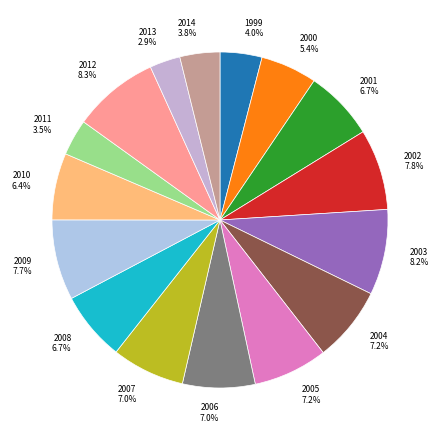

What percentage is the 2010 slice, to the nearest percent?

6%